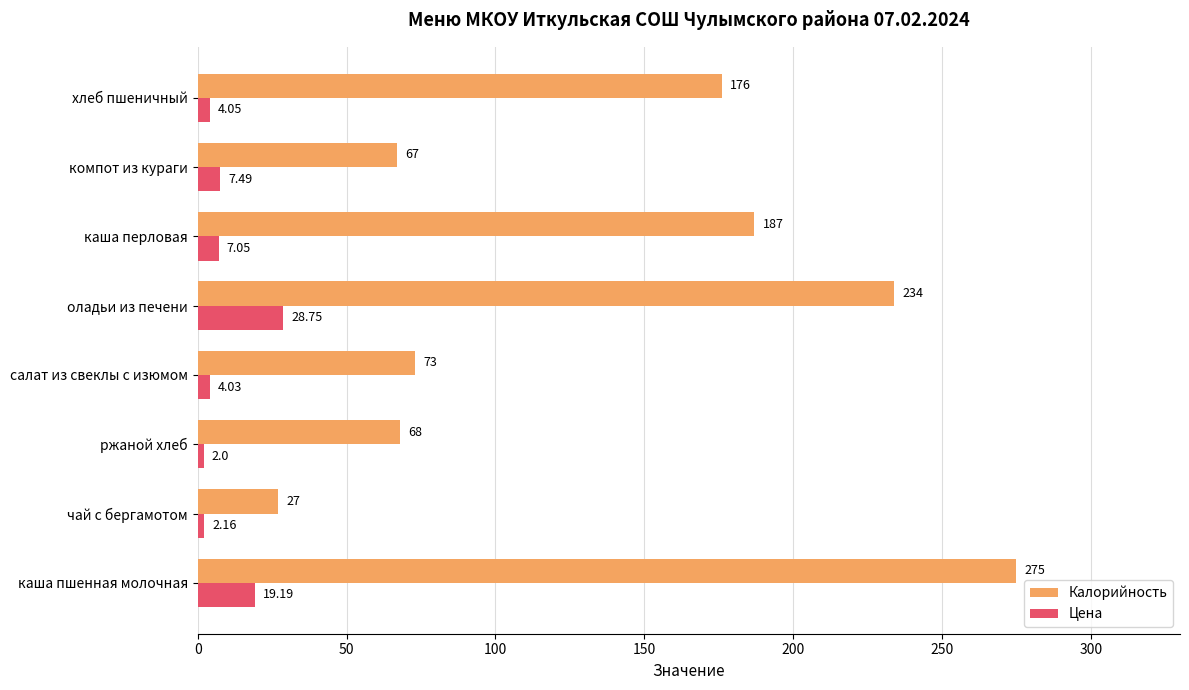

List the series in order of their overall mean, highest first.

Калорийность, Цена